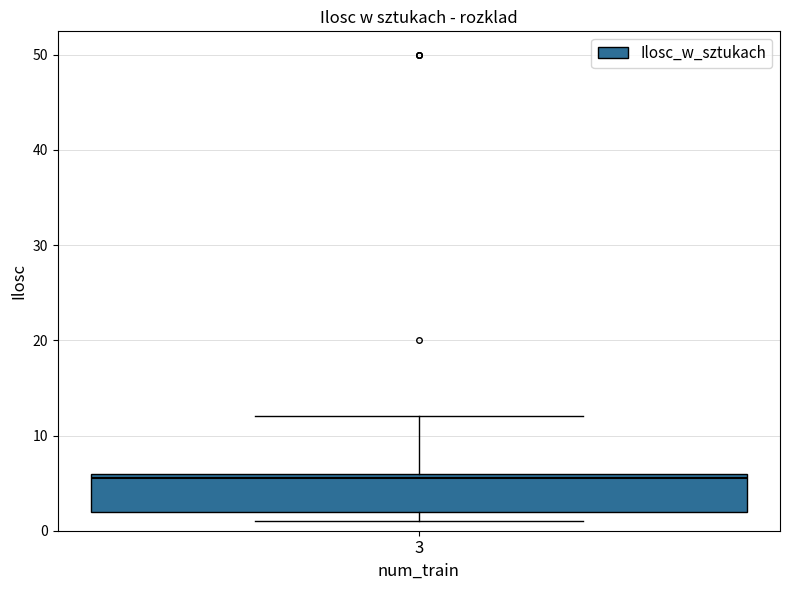

Read this box plot against the y-axis: the position of the median line, the range covered by the box, and the ends of both whiskers. The values are not printed on the chart, so give them approximately, as read against the axis.

median 6 (just below the box's upper edge), box 2 to 6, whiskers 1 to 12